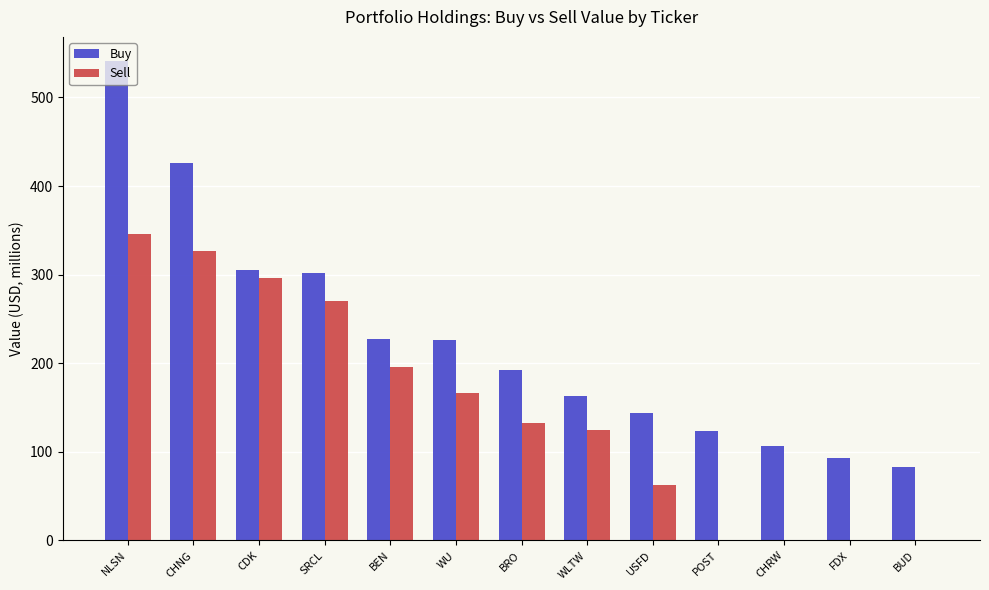

What is the greatest value displayed?

541.3